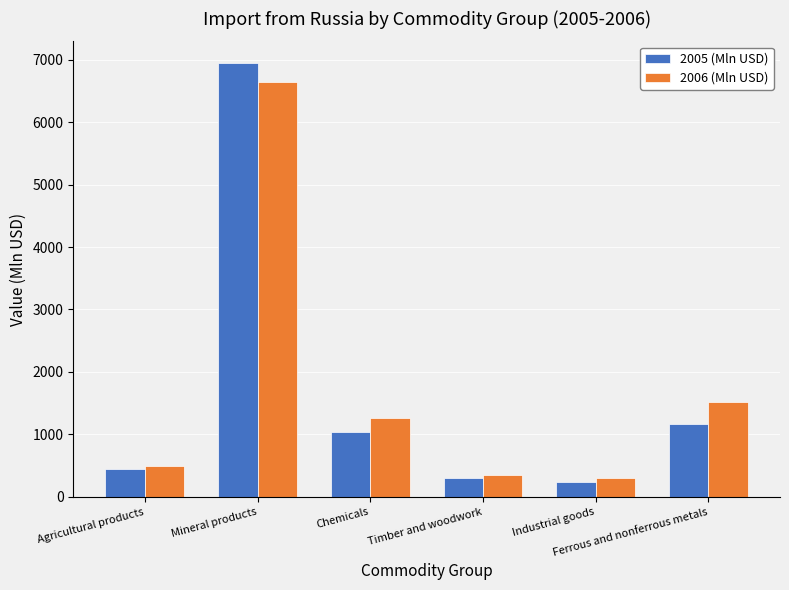

At which category is the sum across all series the highest?

Mineral products